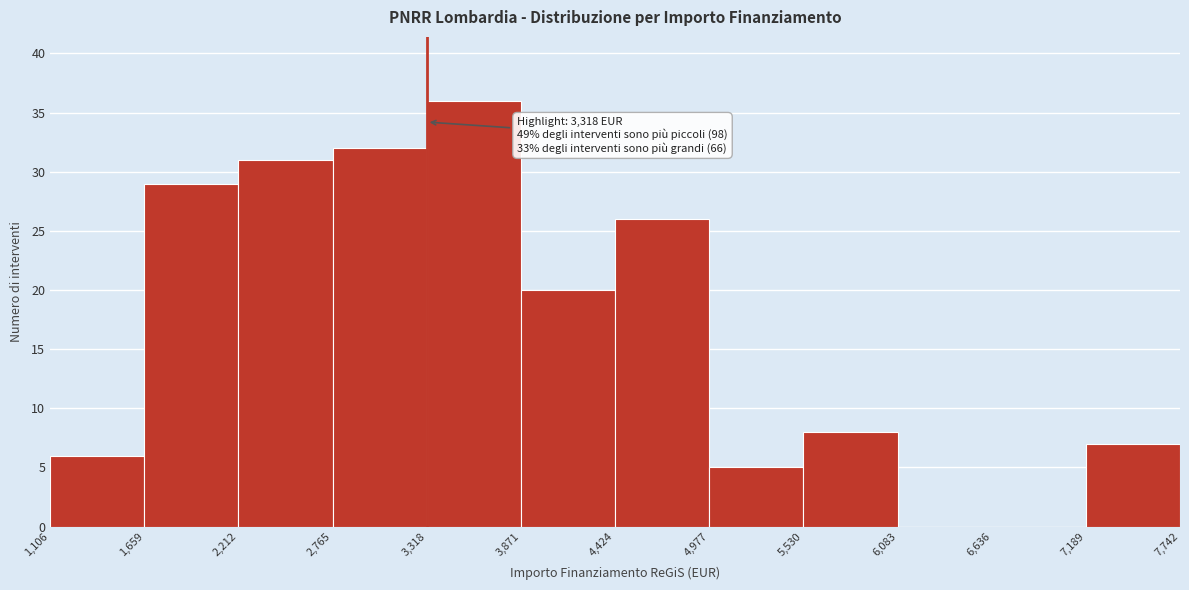

Which range on the x-axis has the tallest bar?

3,318 to 3,871